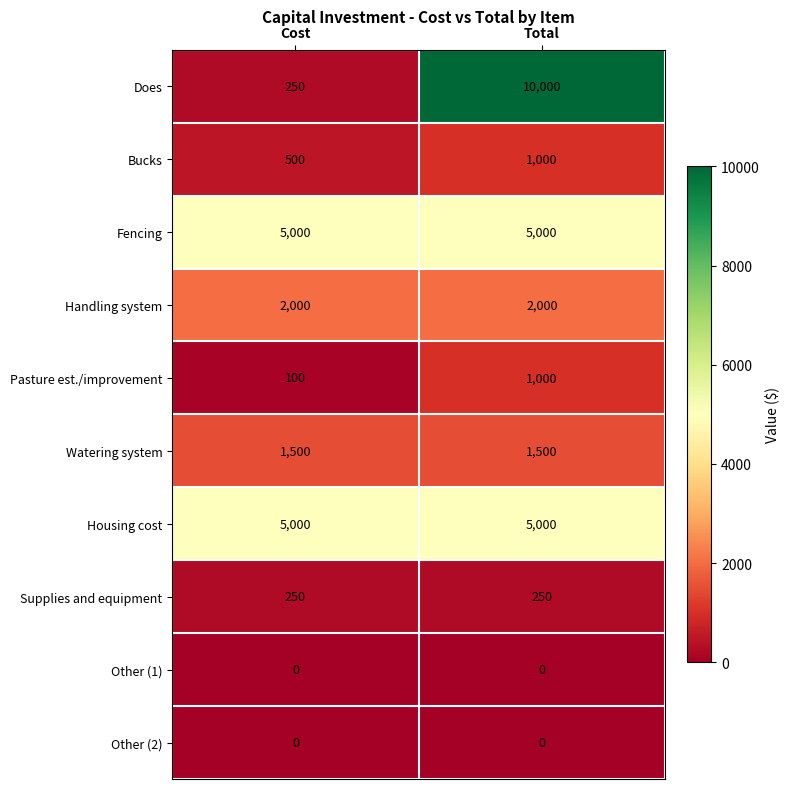

At which category is the sum across all series the highest?

Total